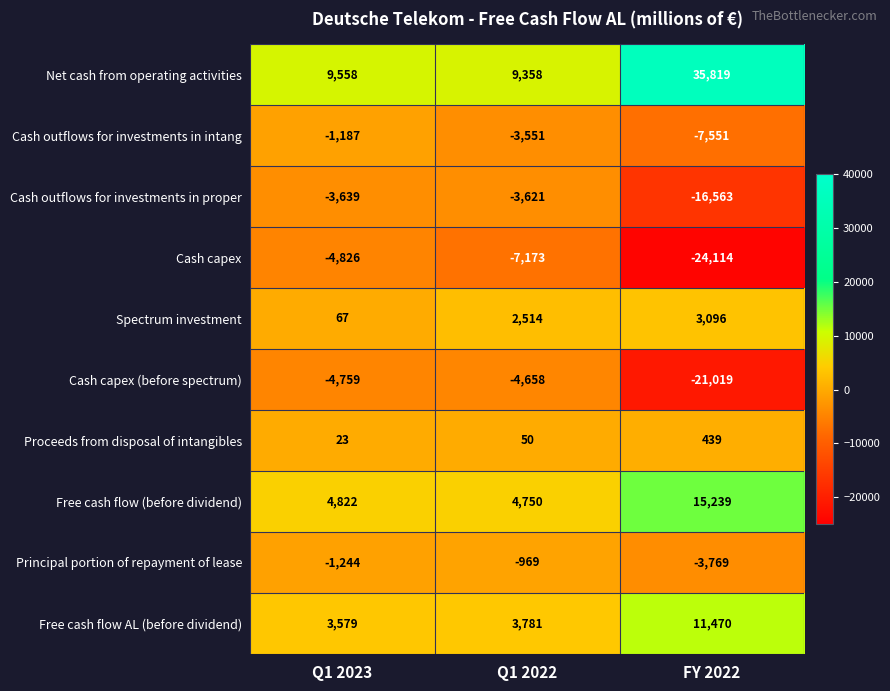

What is the total value across all series at Q1 2023?

2394